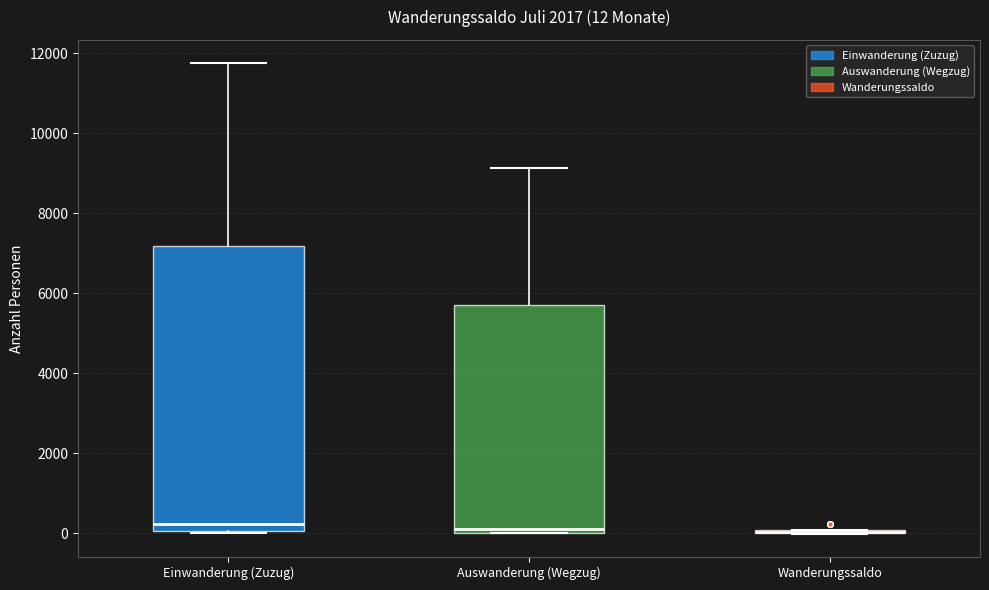

Which box is the tallest, from its lower edge to its upper edge?

Einwanderung (Zuzug)